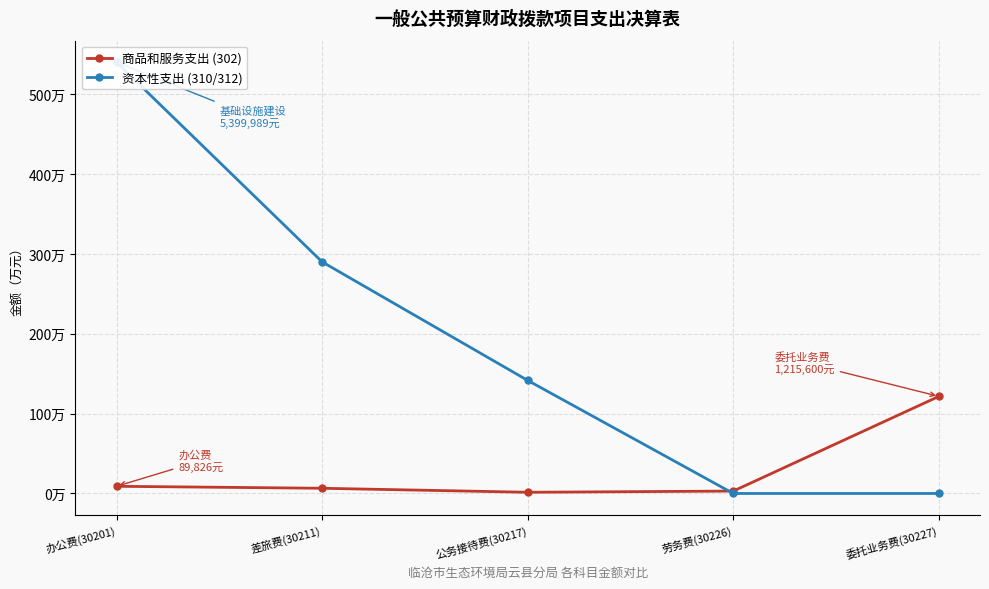

Where do 资本性支出 (310/312) and 商品和服务支出 (302) first cross each other?

公务接待费(30217) and 劳务费(30226)